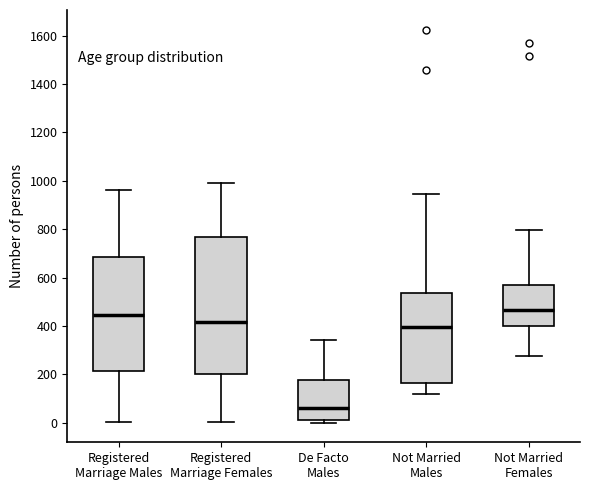

Which box is the tallest, from its lower edge to its upper edge?

Registered Marriage Females